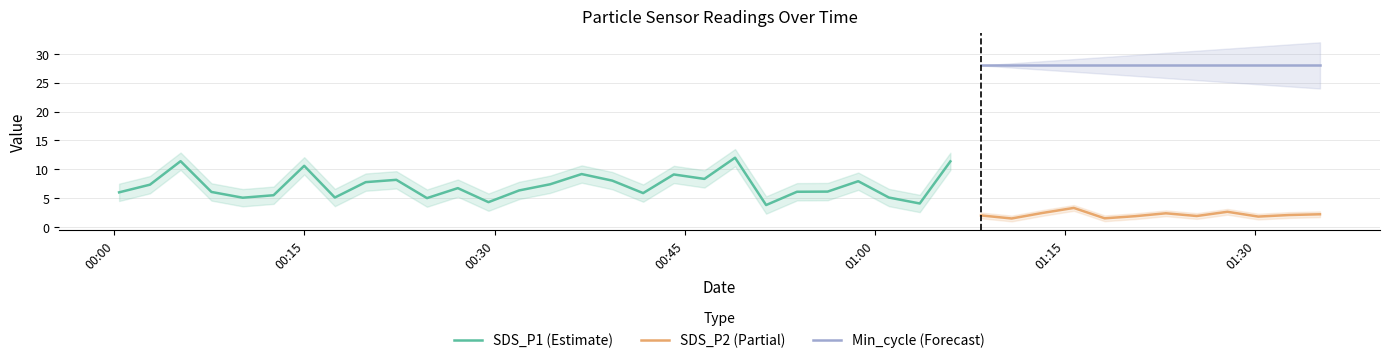

True or false: SDS_P1 and Min_cycle cross at least once.

False